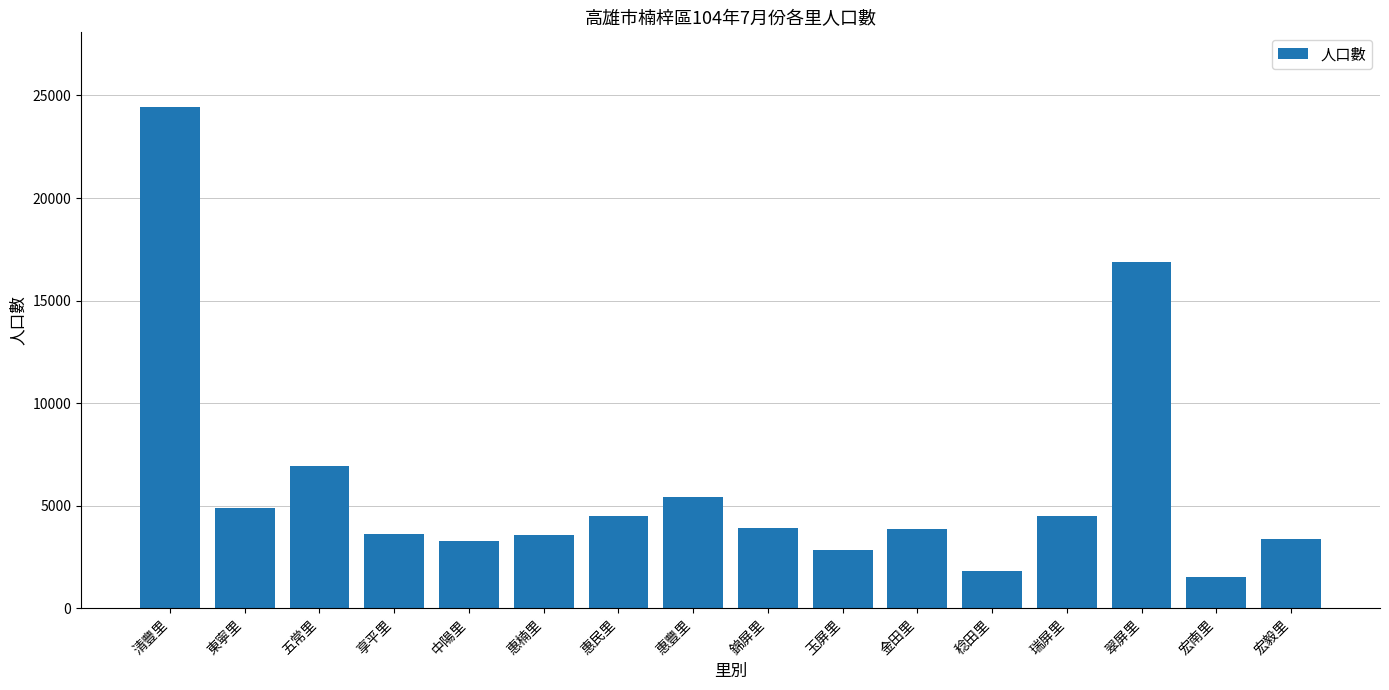

The chart shows a value of 4527 at 瑞屏里. True or false?

True